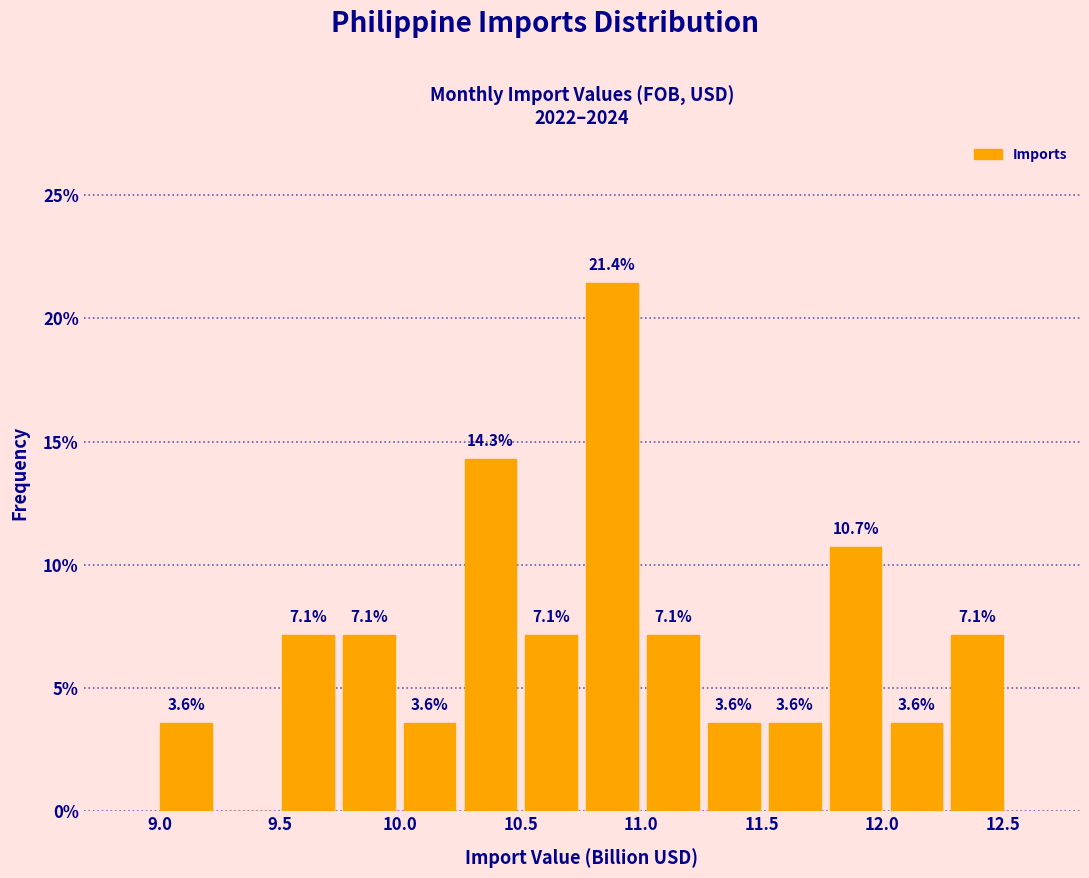

Which range on the x-axis has the tallest bar?

10.75 to 11.00